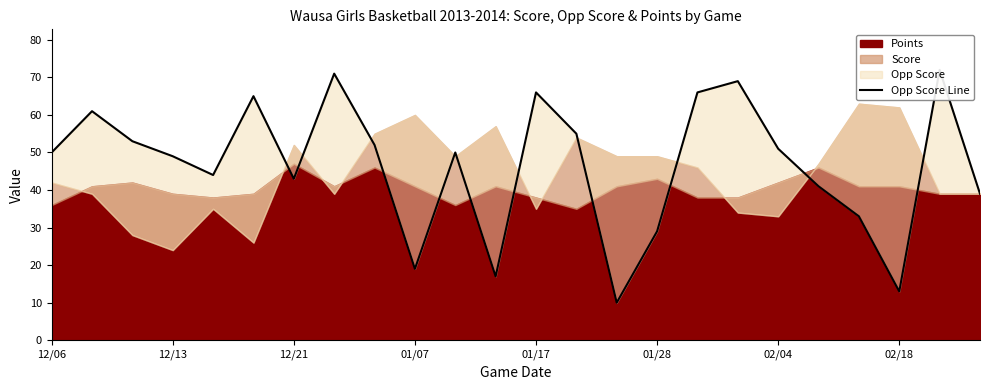

What is the sum of all values?

1118